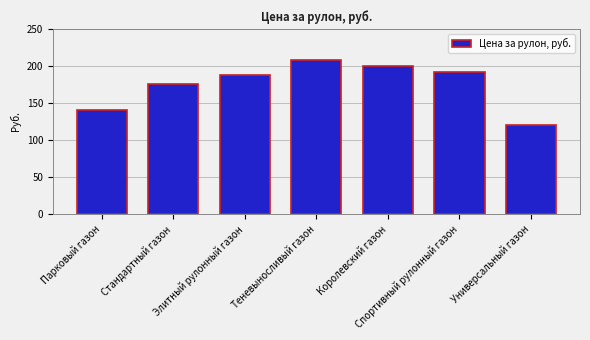

List the labels in order of value, smallest first.

Универсальный газон, Парковый газон, Стандартный газон, Элитный рулонный газон, Спортивный рулонный газон, Королевский газон, Теневыносливый газон